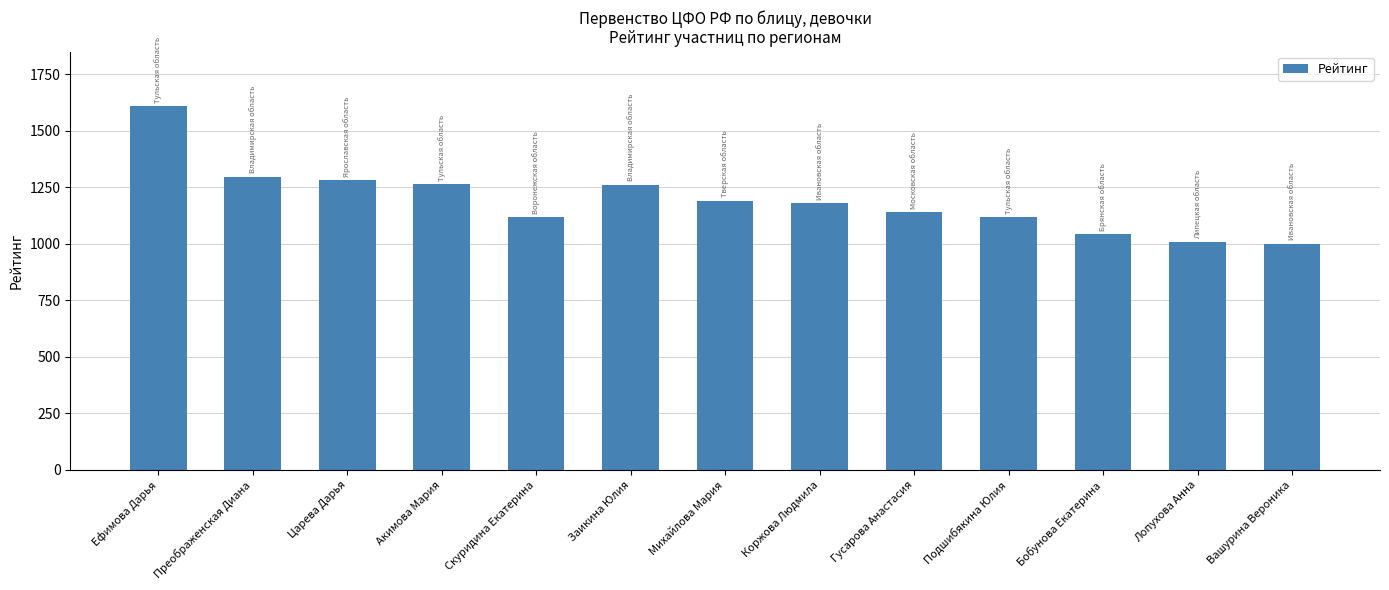

Between Подшибякина Юлия and Лопухова Анна, which is larger?

Подшибякина Юлия